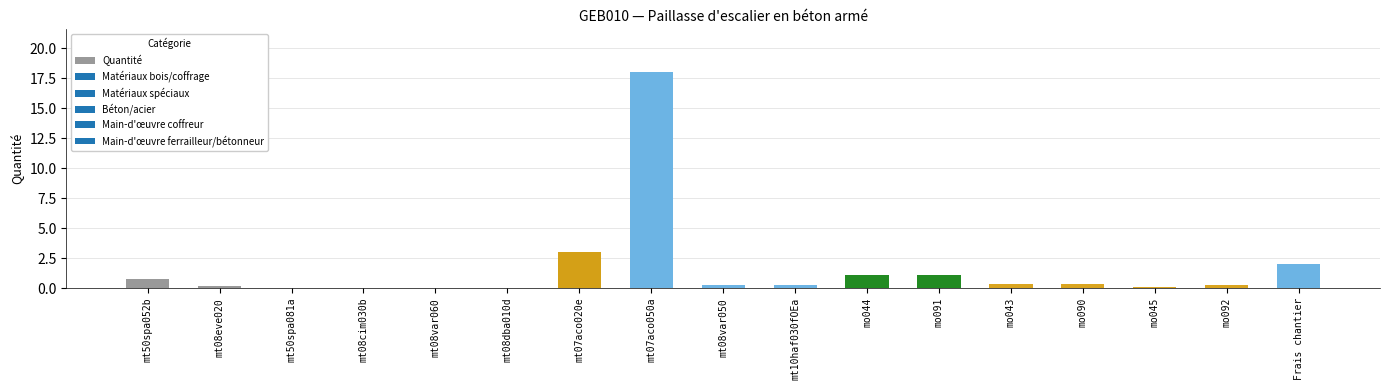

At which label is the value closest to 9?

mt07aco020e